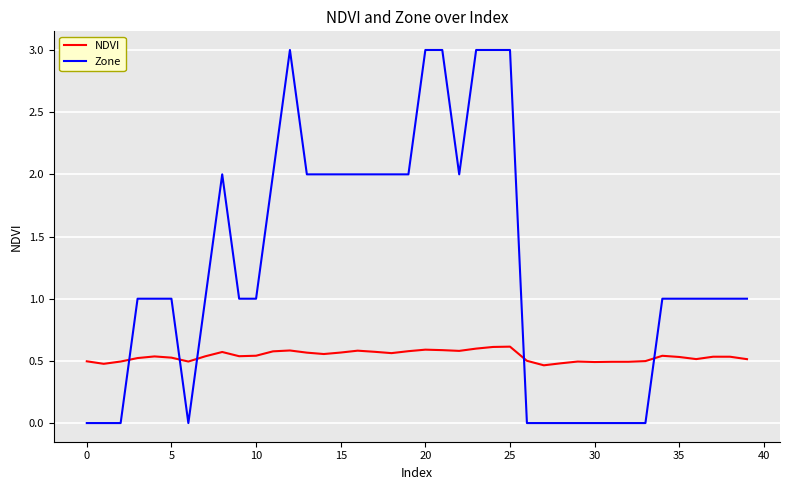

What is the difference between the maximum and second lowest values in the NDVI series?

0.1